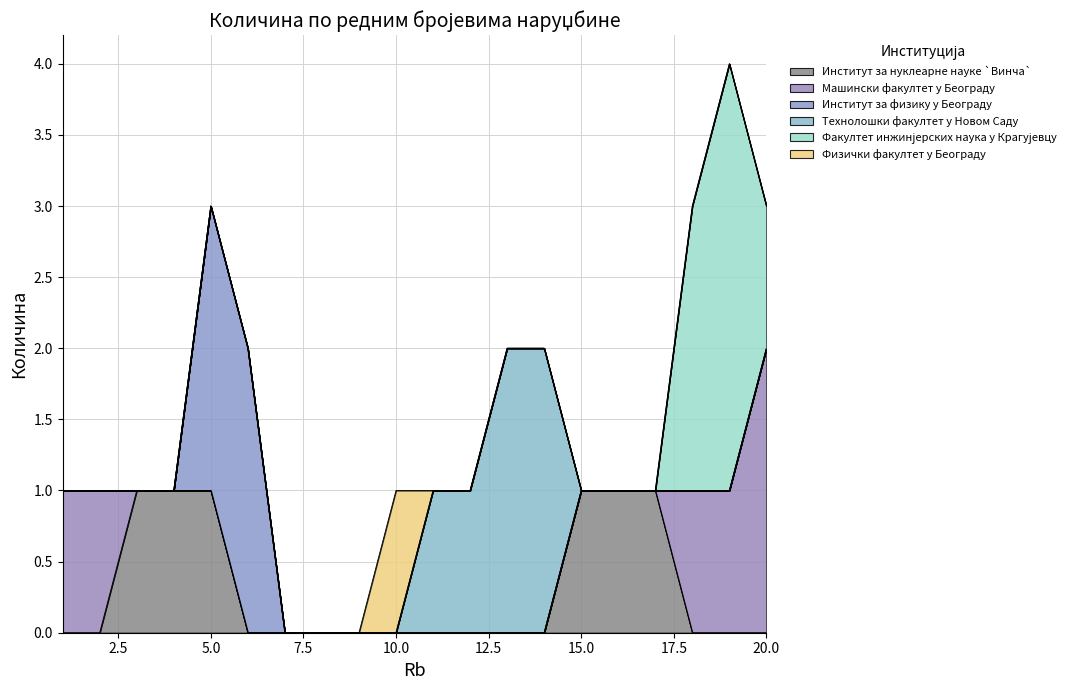

Reading right to left, extract all data points from this chart.

Институт за нуклеарне науке `Винча`: 0	0	0	1	1	1	0	0	0	0	0	0	0	0	0	1	1	1	0	0
Машински факултет у Београду: 2	1	1	0	0	0	0	0	0	0	0	0	0	0	0	0	0	0	1	1
Институт за физику у Београду: 0	0	0	0	0	0	0	0	0	0	0	0	0	0	2	2	0	0	0	0
Технолошки факултет у Новом Саду: 0	0	0	0	0	0	2	2	1	1	0	0	0	0	0	0	0	0	0	0
Факултет инжинјерских наука у Крагујевцу: 1	3	2	0	0	0	0	0	0	0	0	0	0	0	0	0	0	0	0	0
Физички факултет у Београду: 0	0	0	0	0	0	0	0	0	0	1	0	0	0	0	0	0	0	0	0